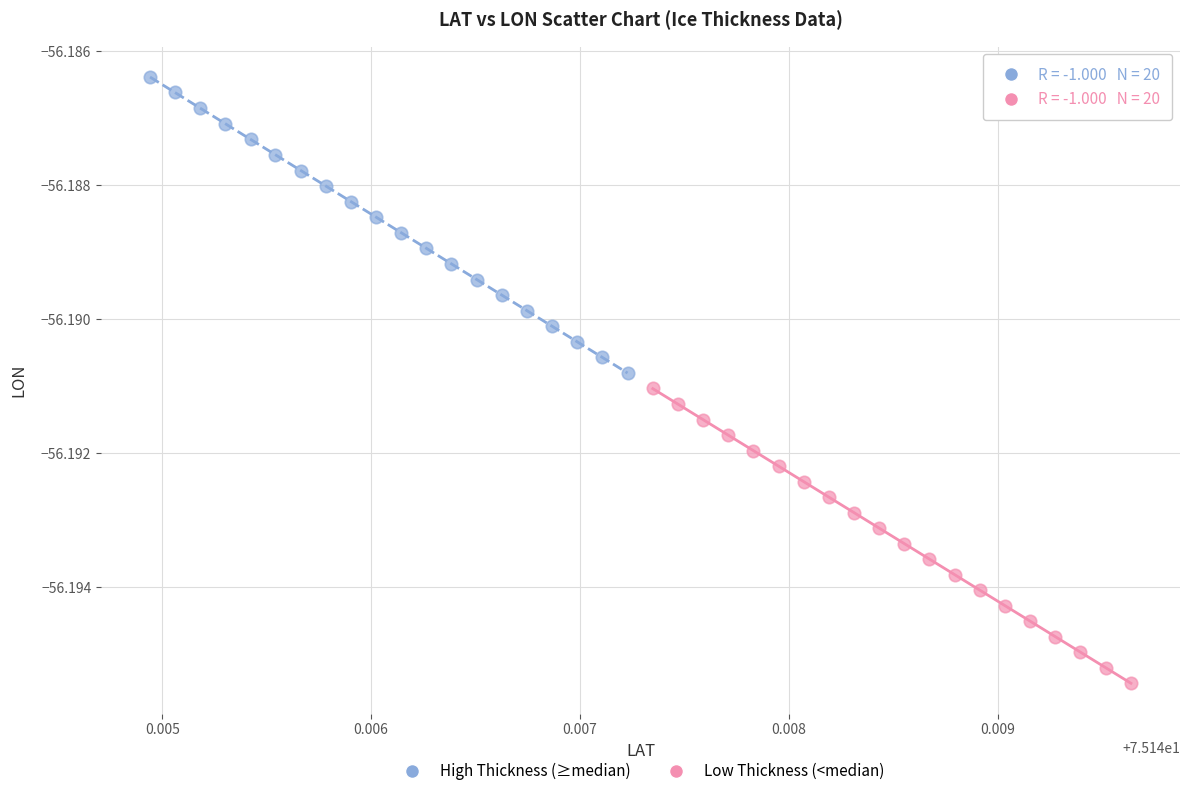

Which series contains the highest Y value?

High Thickness (≥median)